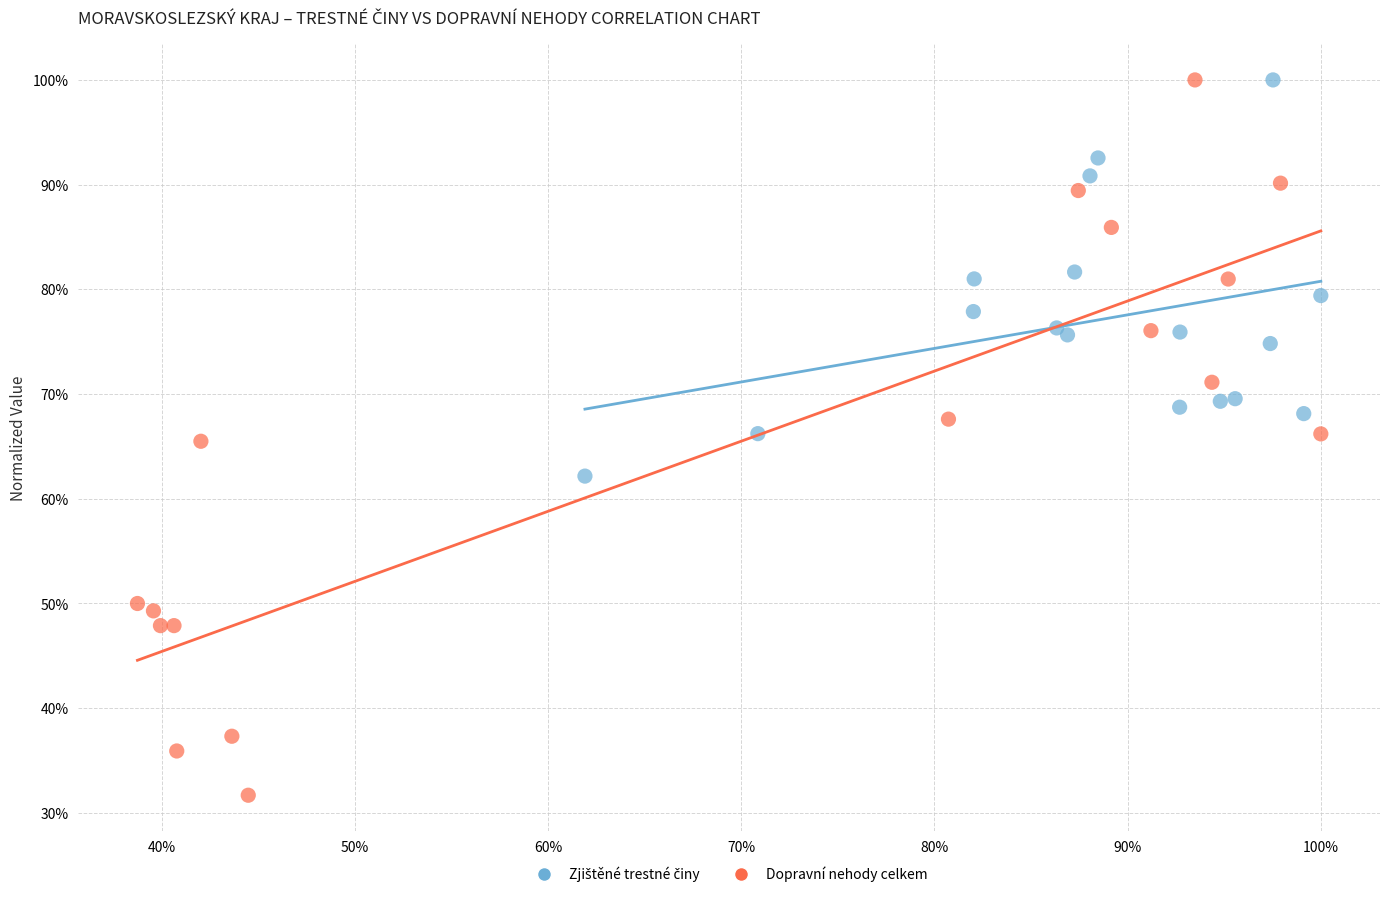

Which series has the widest spread of Y values?

Dopravní nehody celkem